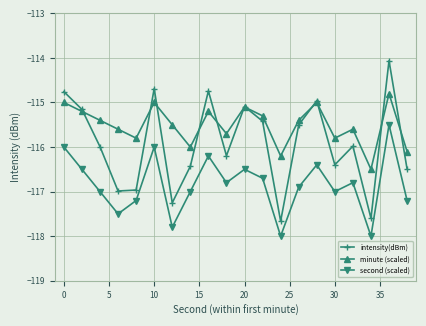

What is the value of the second (scaled) point at the 14th from the left?

-116.9